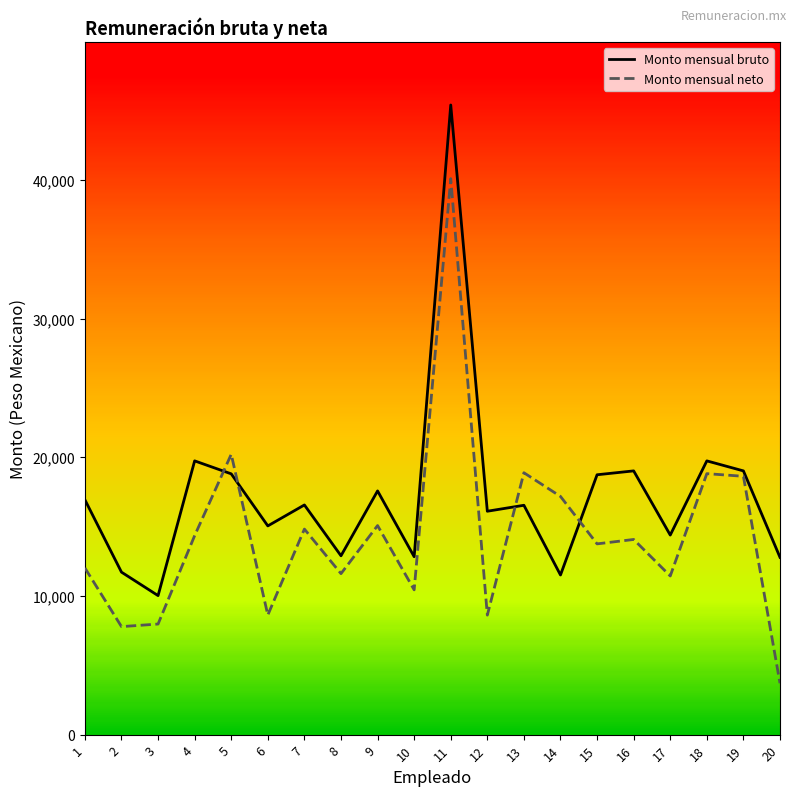

What is the total value across all series at 10?

23270.0